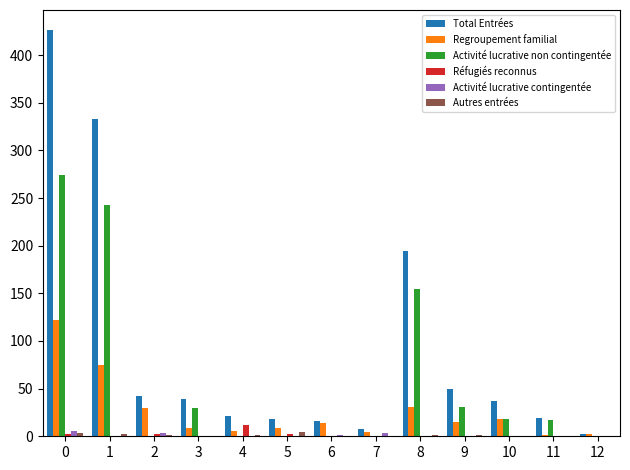

Which series has the largest total across all categories?

Total Entrées